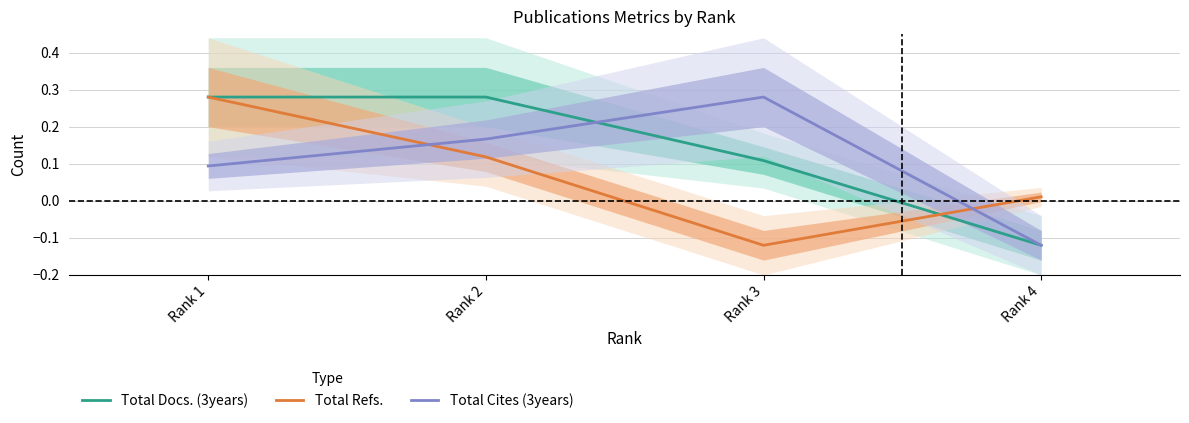

Which has a higher value, Rank 4 or Rank 2?

Rank 2